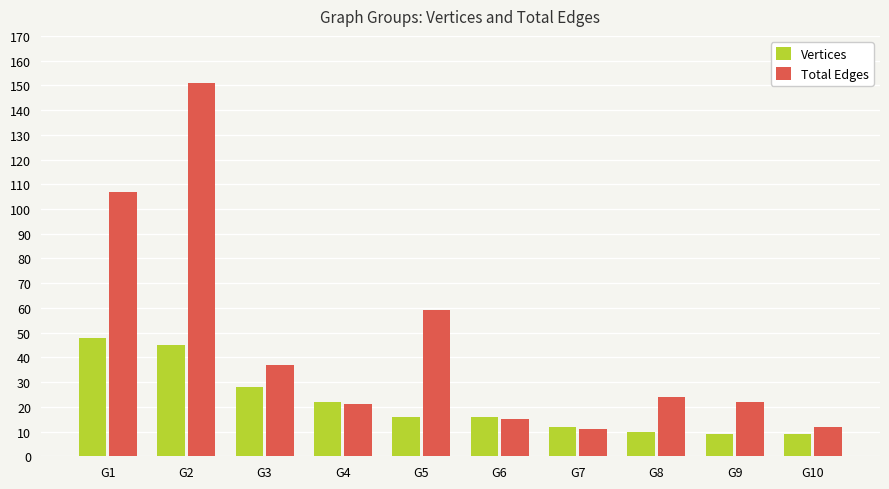

At how many categories does at least one series exceed 47?

3